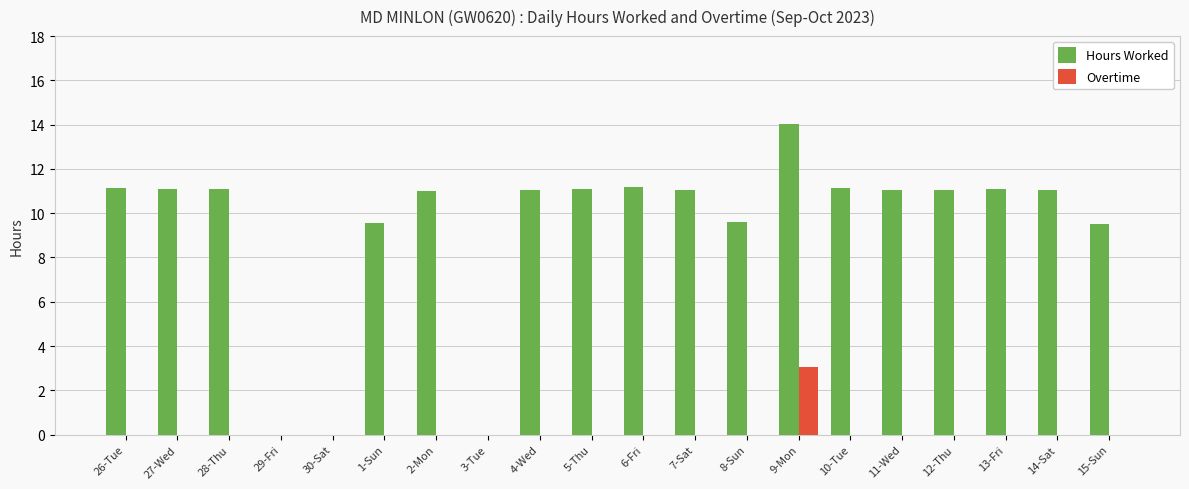

Which series has the largest total across all categories?

Hours Worked